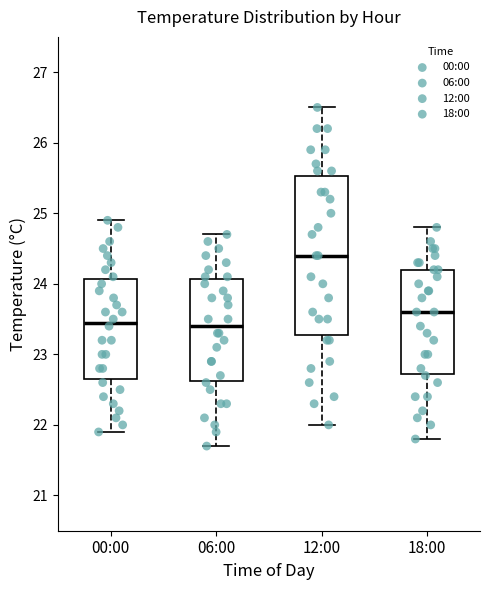

Reading left to right, transcribe this box plot: for each box, give where its median line is, the range the box spans, and where its two whiskers end, as read against the y-axis. The values are not printed on the chart, so give them approximately, as read against the axis.

00:00: median 23.5, box 22.7 to 24.1, whiskers 21.9 to 24.9
06:00: median 23.4, box 22.6 to 24.1, whiskers 21.7 to 24.7
12:00: median 24.4, box 23.3 to 25.5, whiskers 22.0 to 26.5
18:00: median 23.6, box 22.7 to 24.2, whiskers 21.8 to 24.8